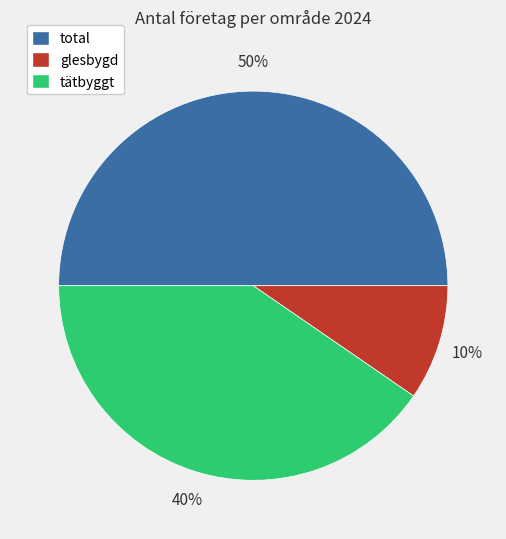

To the nearest percent, what is the difference between the largest and smallest slice percentages?

40%